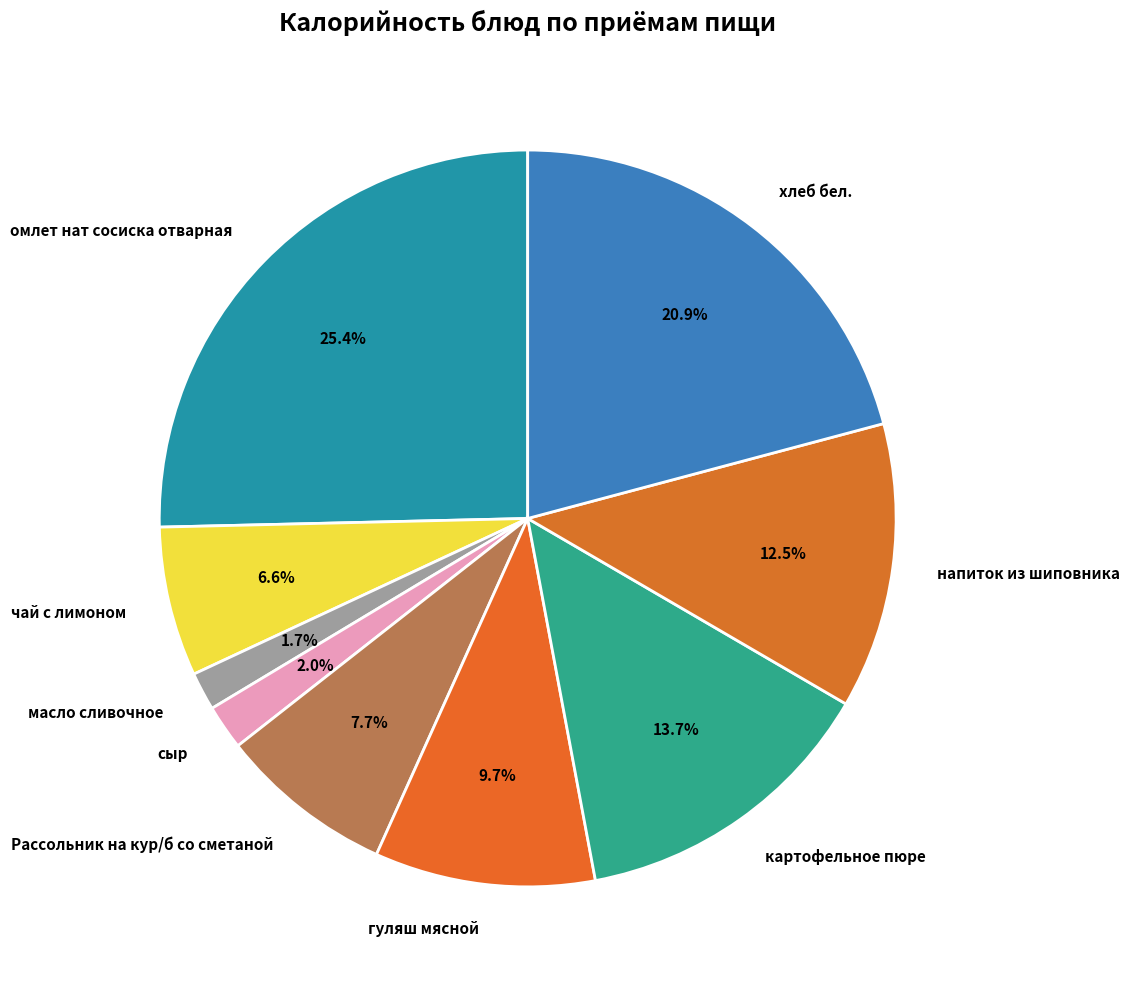

Is it true that сыр is 2% of the pie?

True